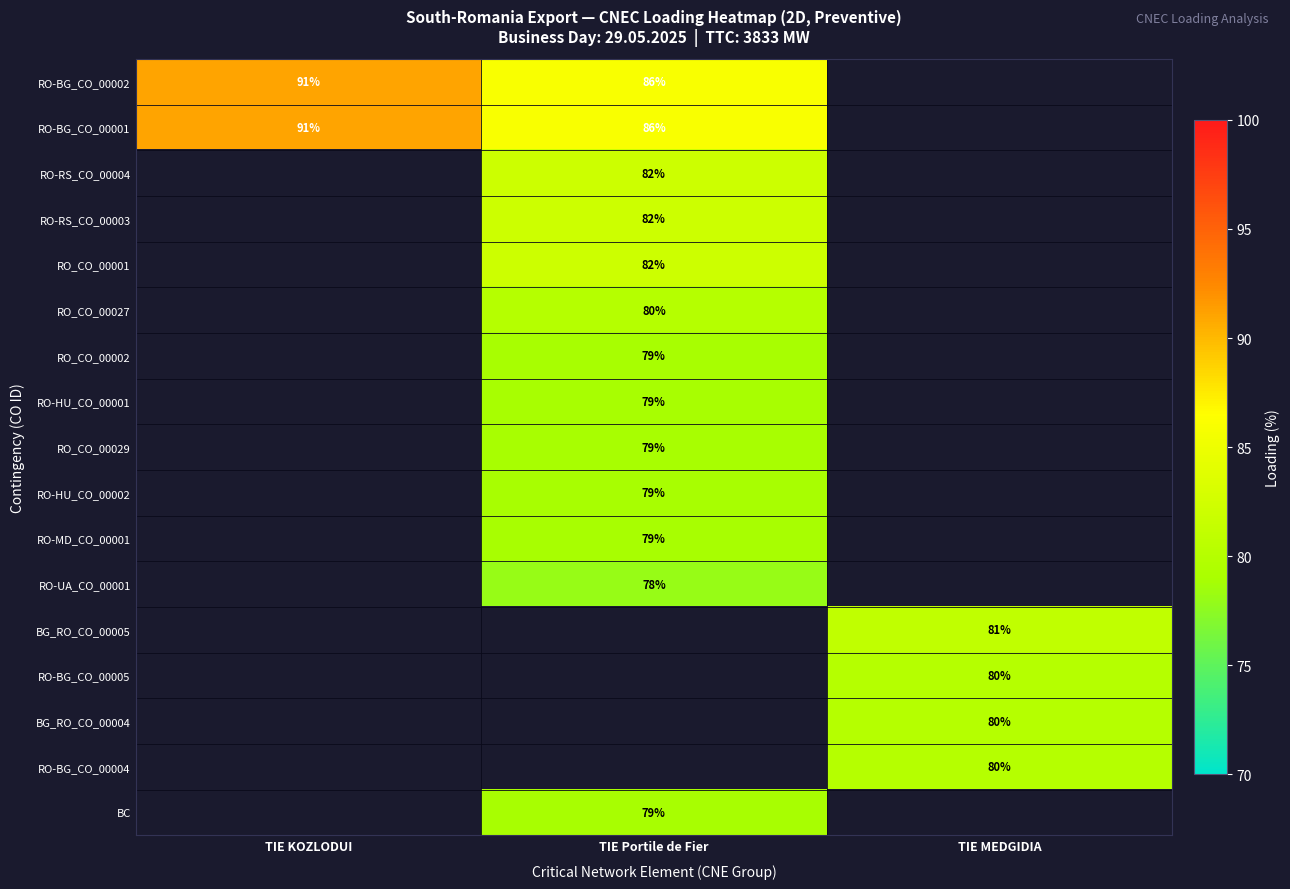

Which label corresponds to the smallest value in the chart?

TIE Portile de Fier